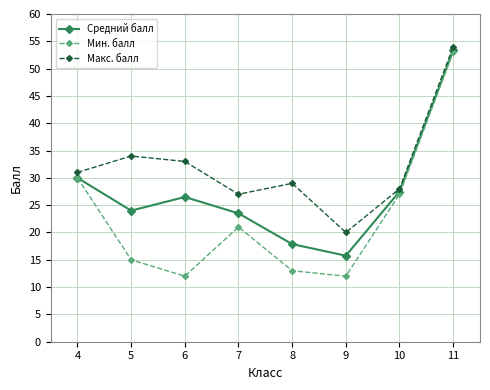

Which series changed the most between 4 and 5?

Мин. балл